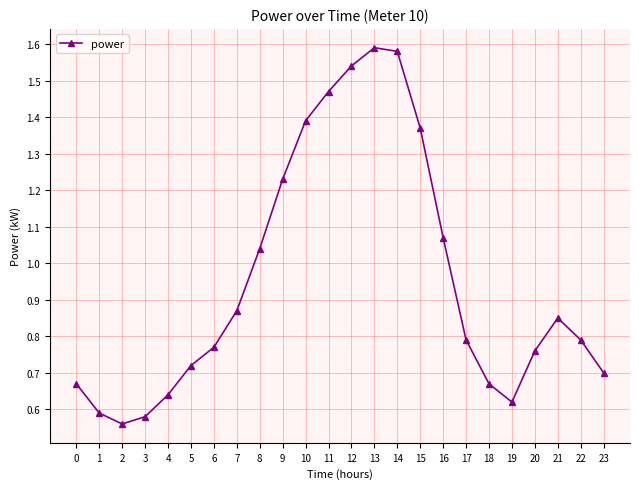

Which has a higher value, 9 or 2?

9